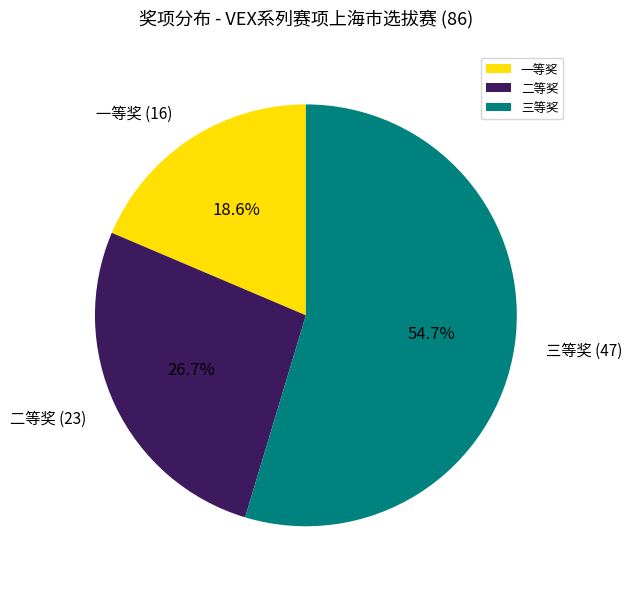

Does 二等奖 represent more than half of the total?

No